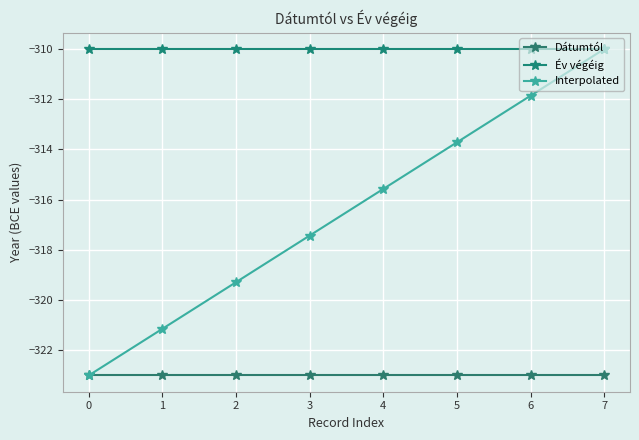

Rank the series by their average value, from lowest to highest.

Dátumtól, Interpolated, Év végéig